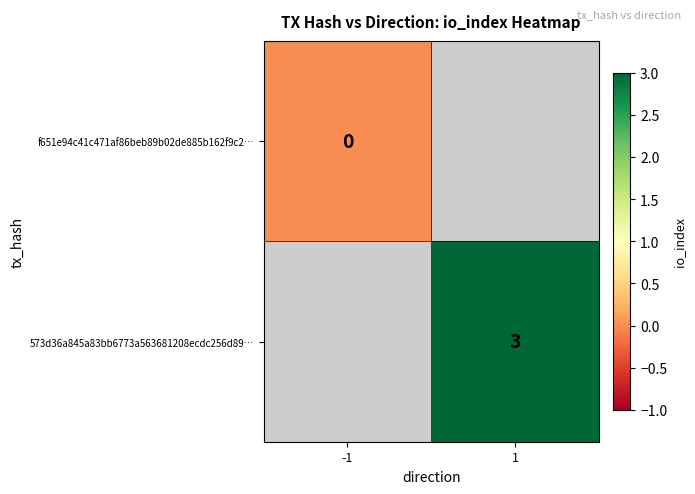

The 573d36a845a83bb6773a563681208ecdc256d89… series shows 5 at 1. True or false?

False